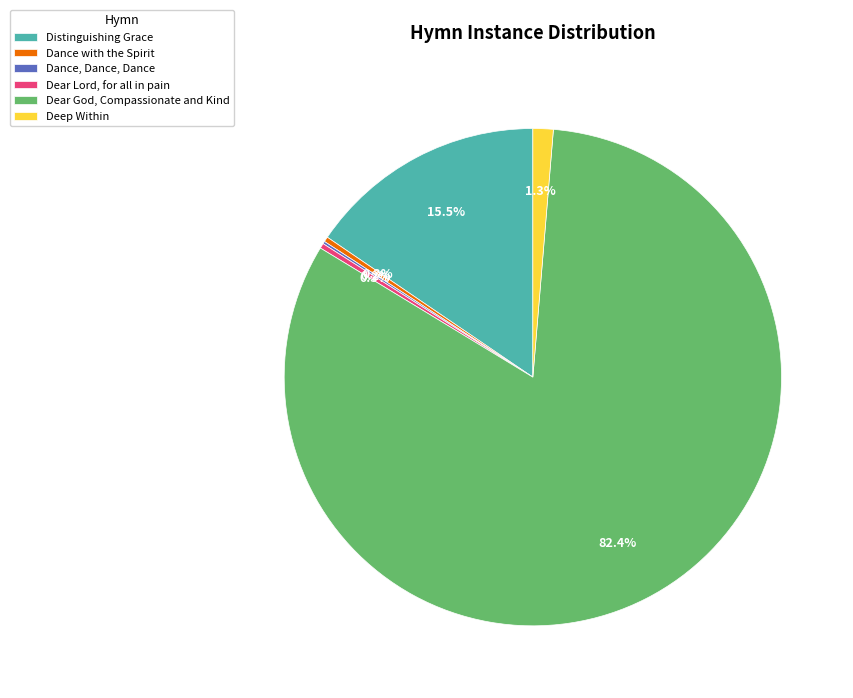

To the nearest percent, what portion does Dear God, Compassionate and Kind represent?

82%